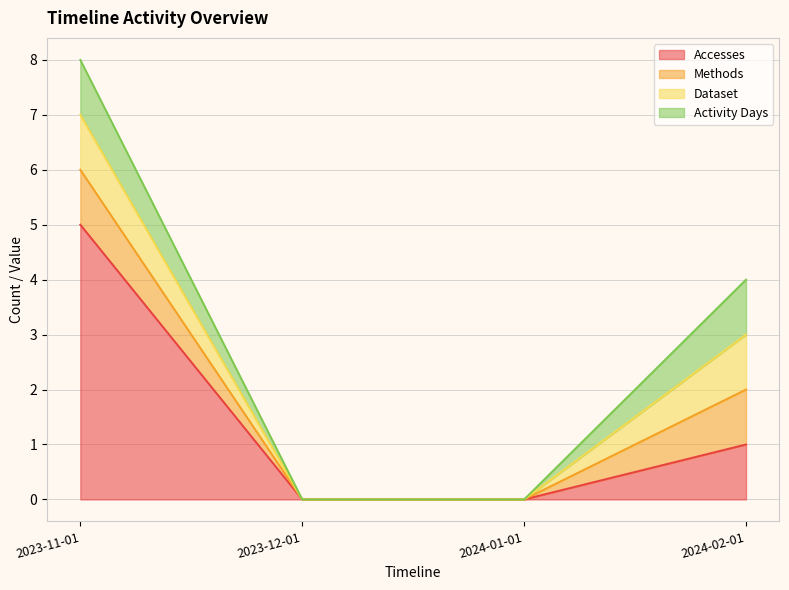

At which category is the sum across all series the highest?

2023-11-01